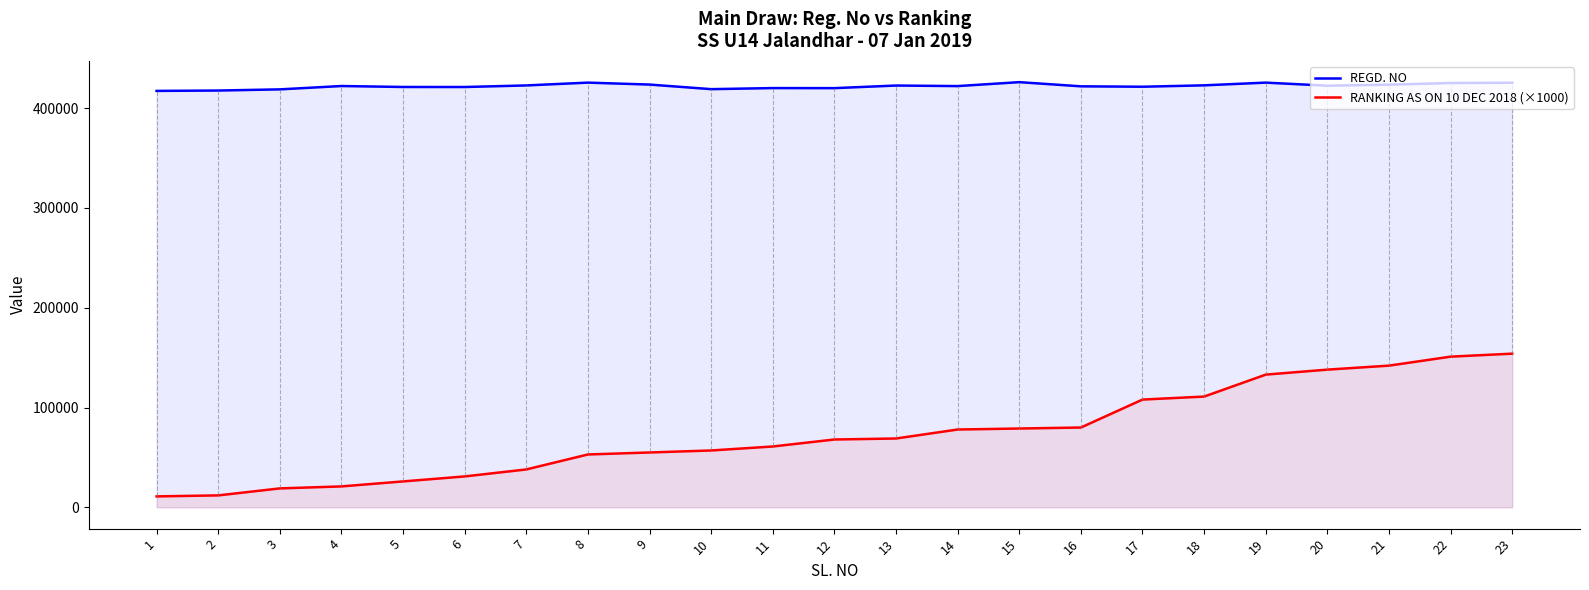

What is the difference between the highest and lowest values at 12?

352016